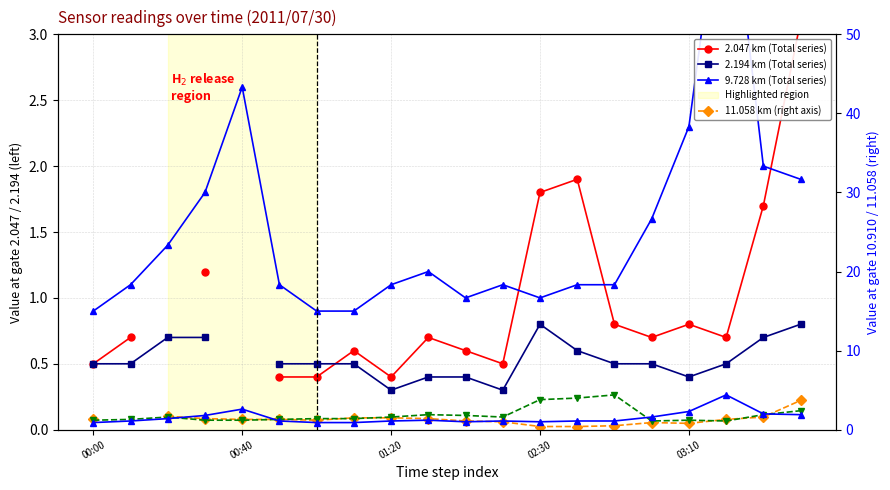

What is the approximate value of 2.047 km (Total series) at 7?

0.6